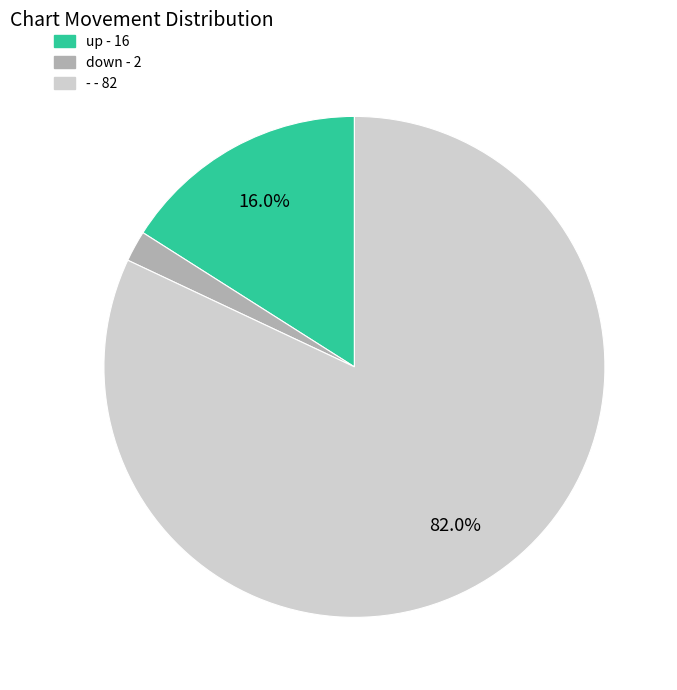

Is there a majority slice in this chart?

Yes